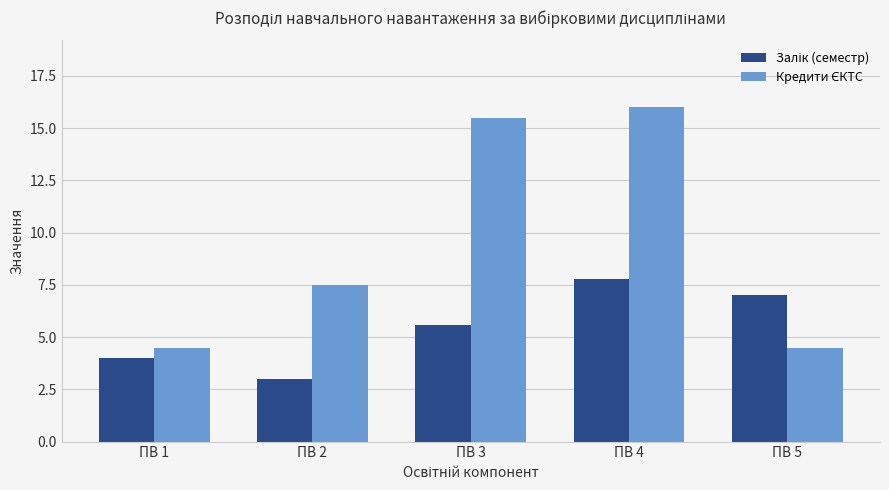

What is the total value across all series at ПВ 3?

21.1